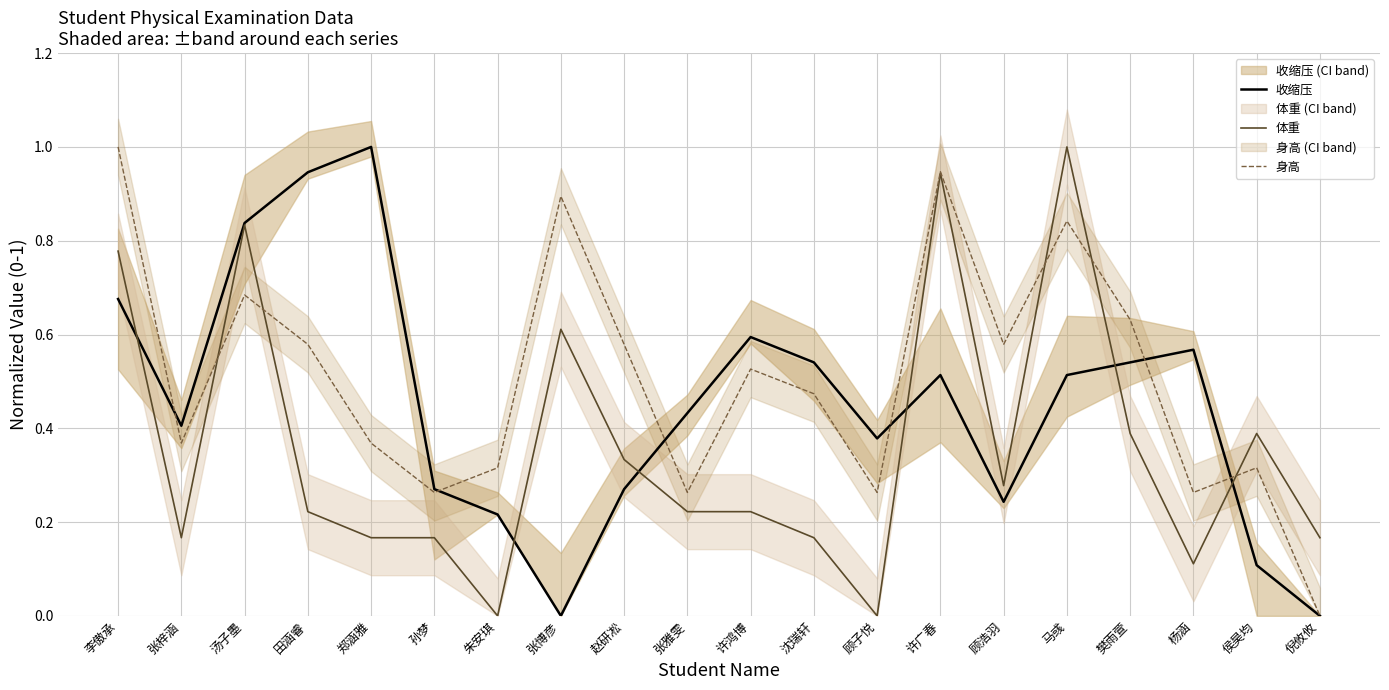

Where is the first local minimum for 收缩压?

张梓涵